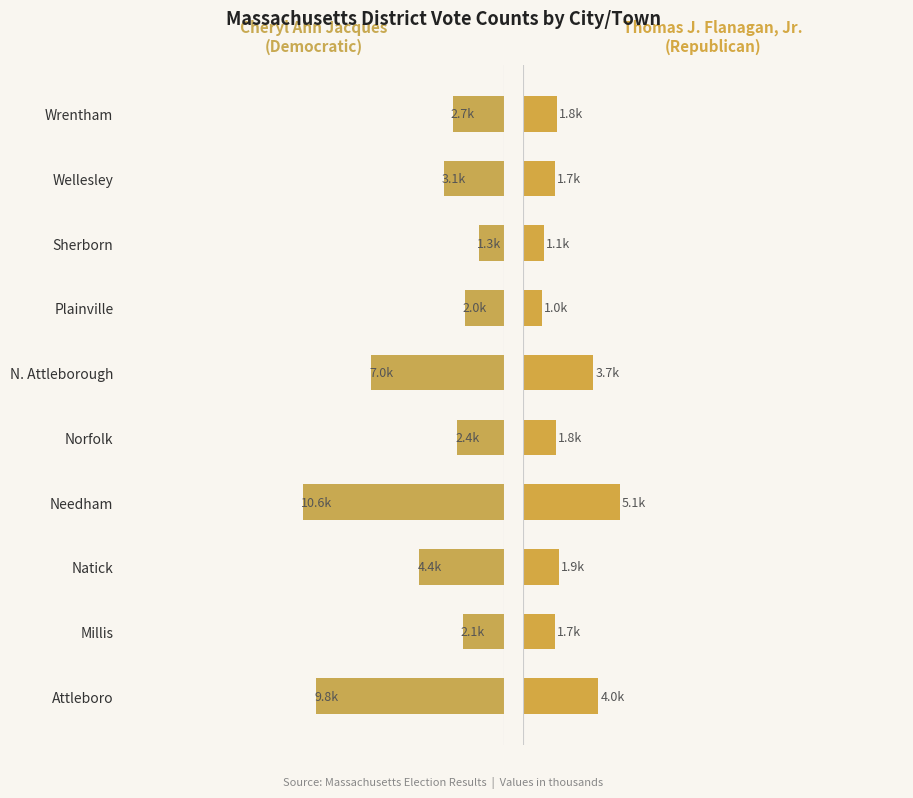

The value of Cheryl Ann Jacques at Norfolk is 2.4. True or false?

True